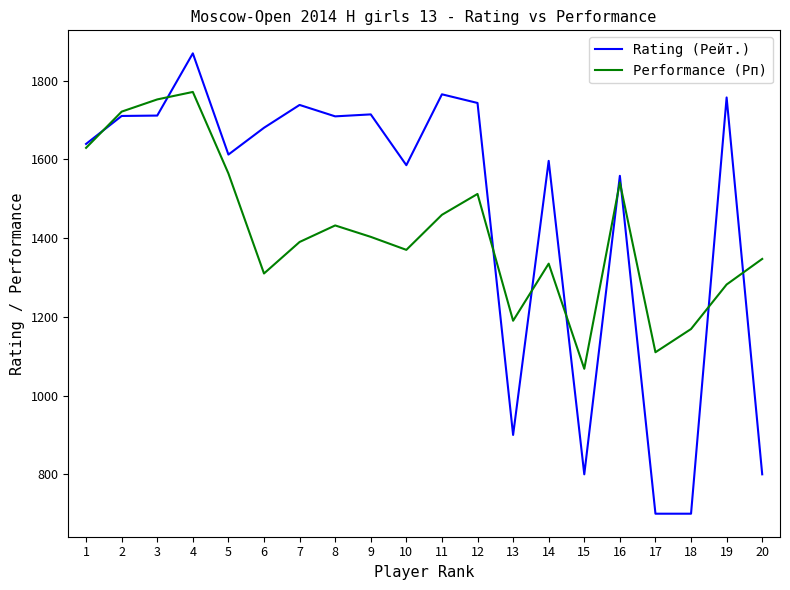

Which series changed the most between 3 and 4?

Rating (Рейт.)